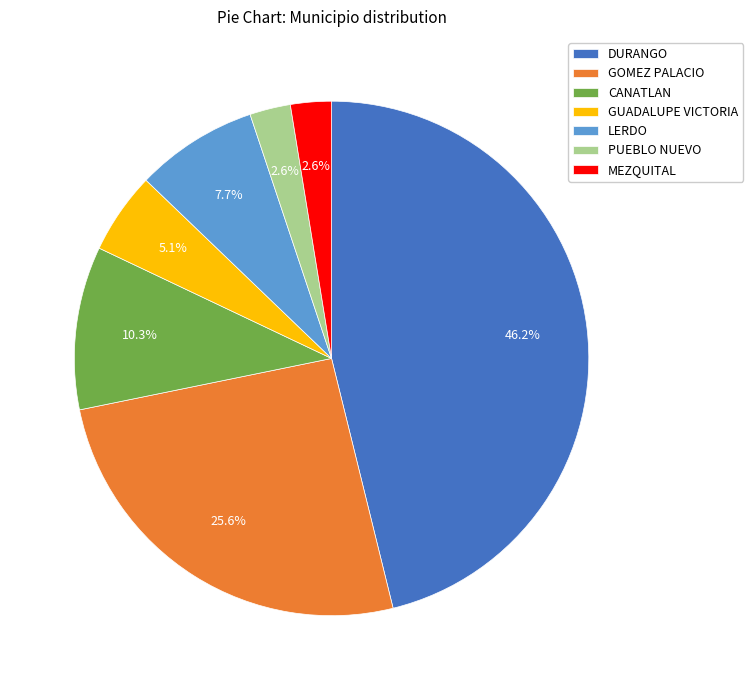

Between DURANGO and GOMEZ PALACIO, which is larger?

DURANGO